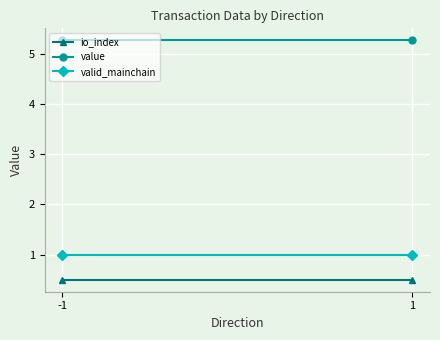

Rank the series by their maximum value, from lowest to highest.

io_index, valid_mainchain, value